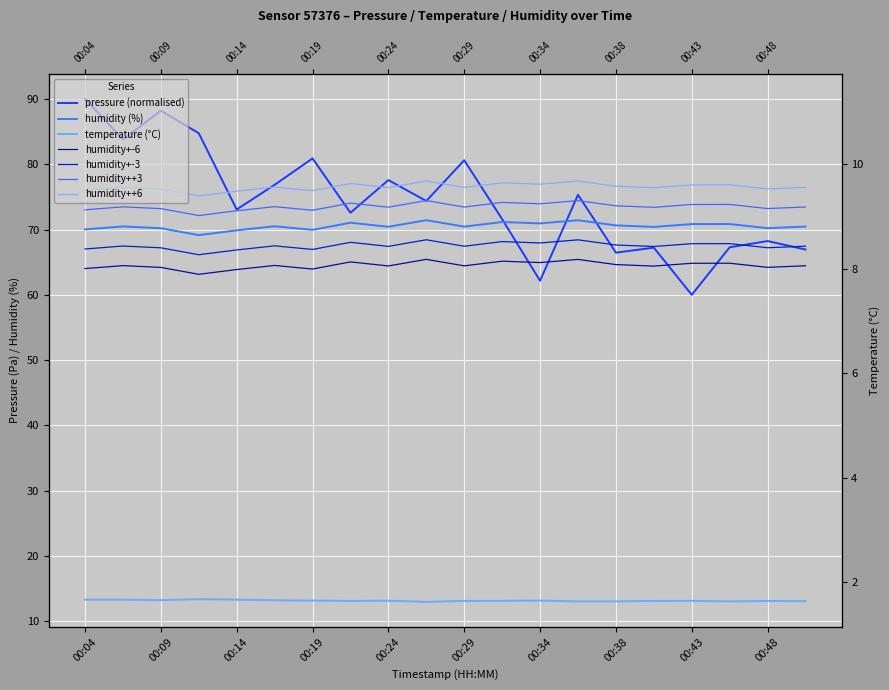

True or false: humidity and temperature cross at least once.

False